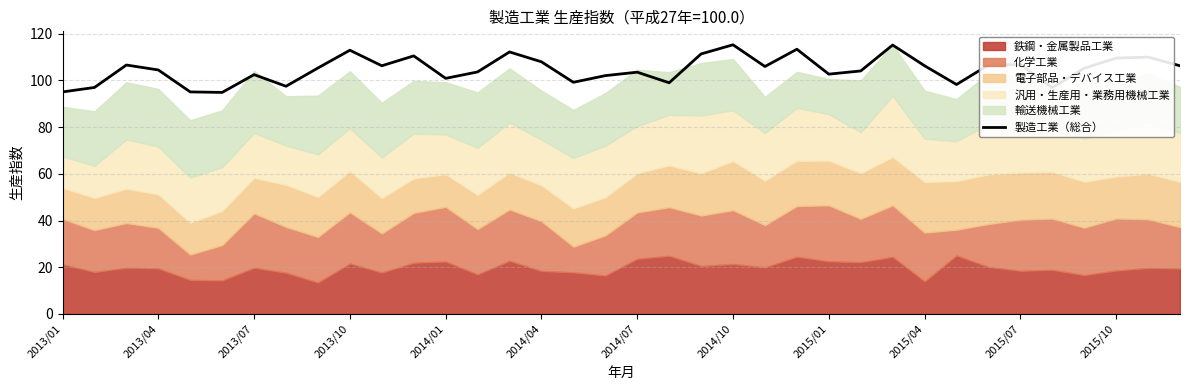

Does the chart display data point markers on the line(s)?

No